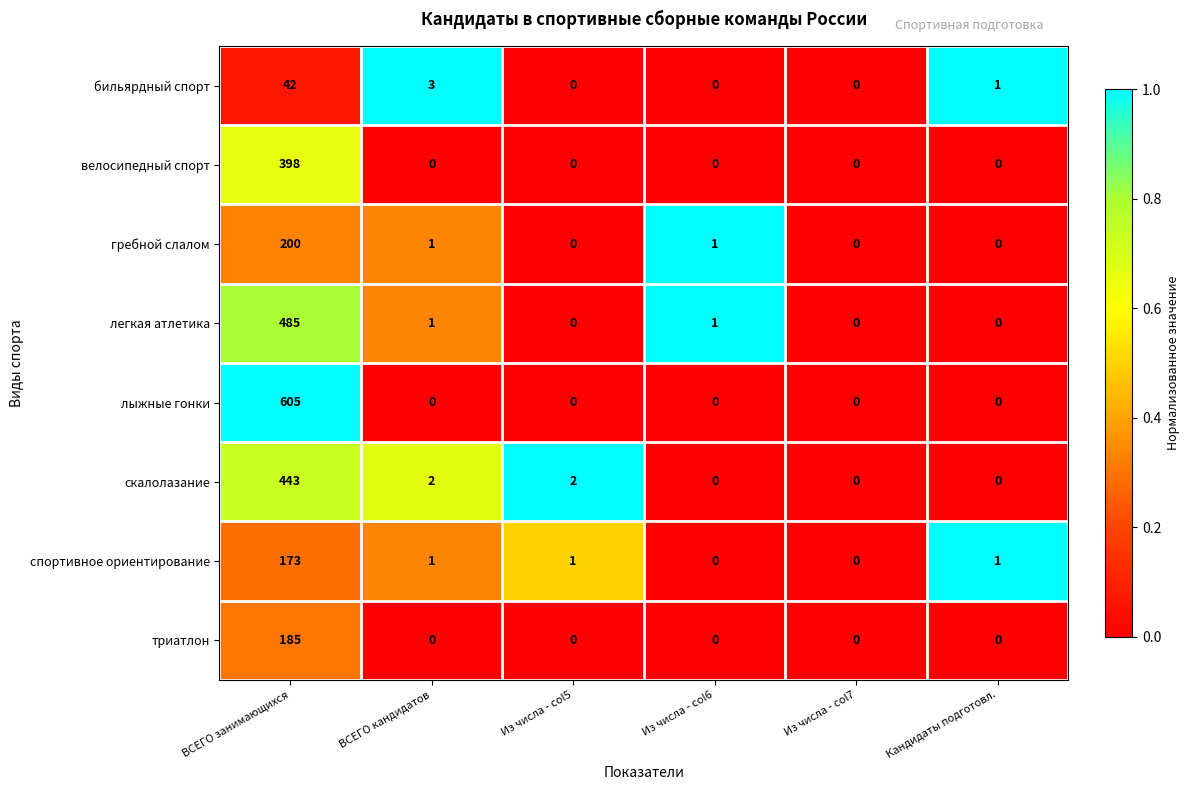

What is the sum of all скалолазание values?

447